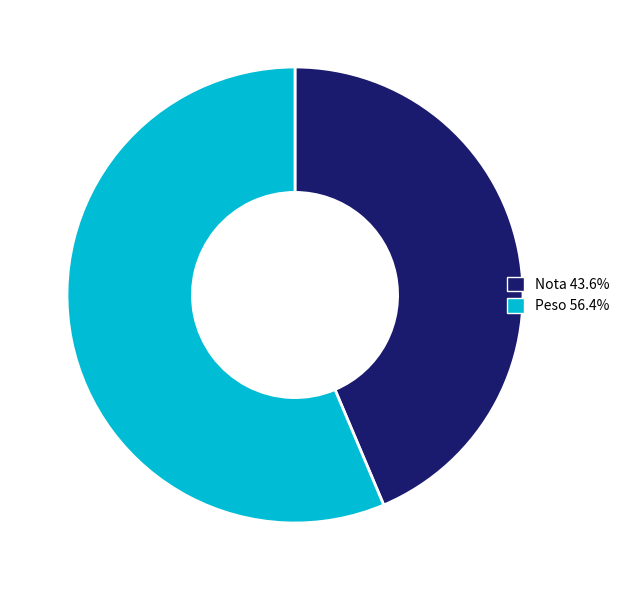

Is there a majority slice in this chart?

Yes